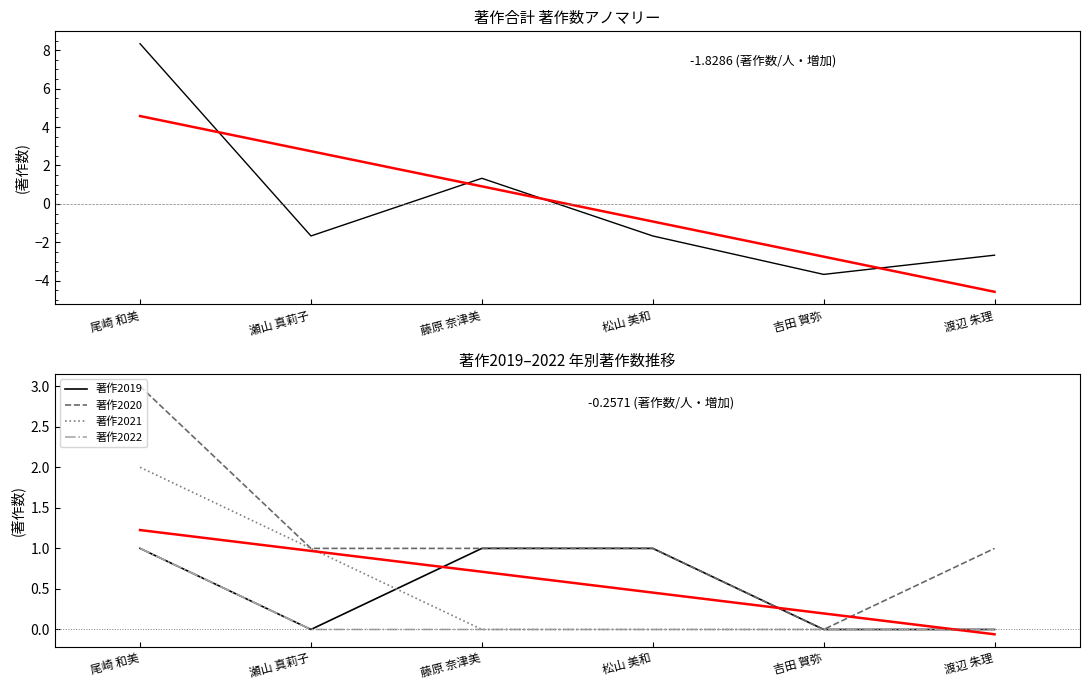

Is it true that 著作合計 equals -1.7 at 松山 美和?

True